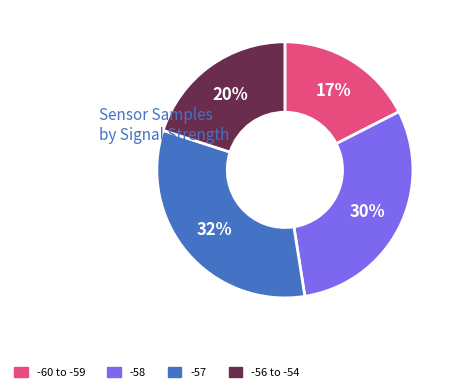

How many segments does this pie chart have?

4